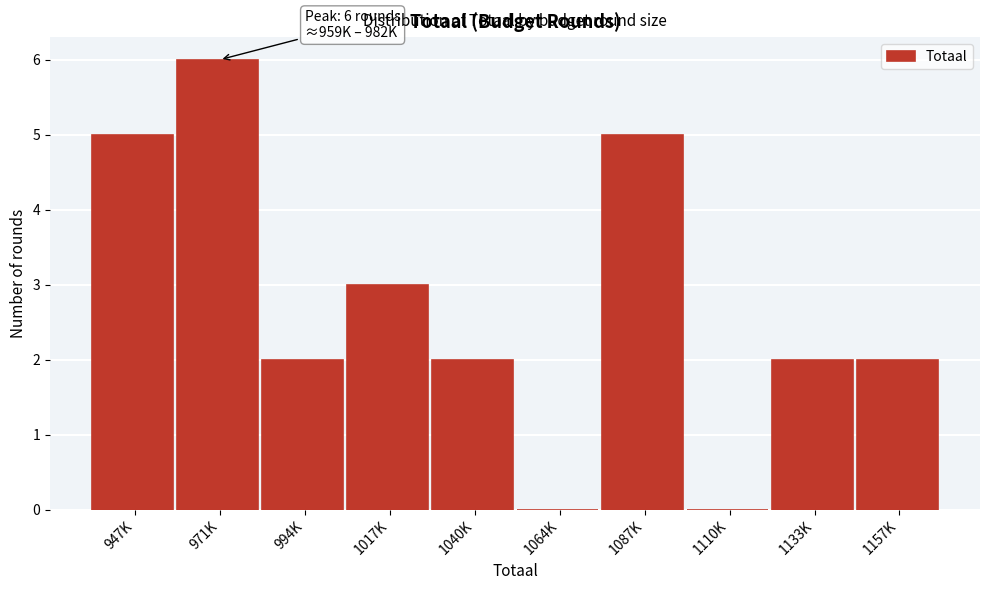

Reading left to right, list all the values displayed in this chart.

947K=5	971K=6	994K=2	1017K=3	1040K=2	1064K=0	1087K=5	1110K=0	1133K=2	1157K=2